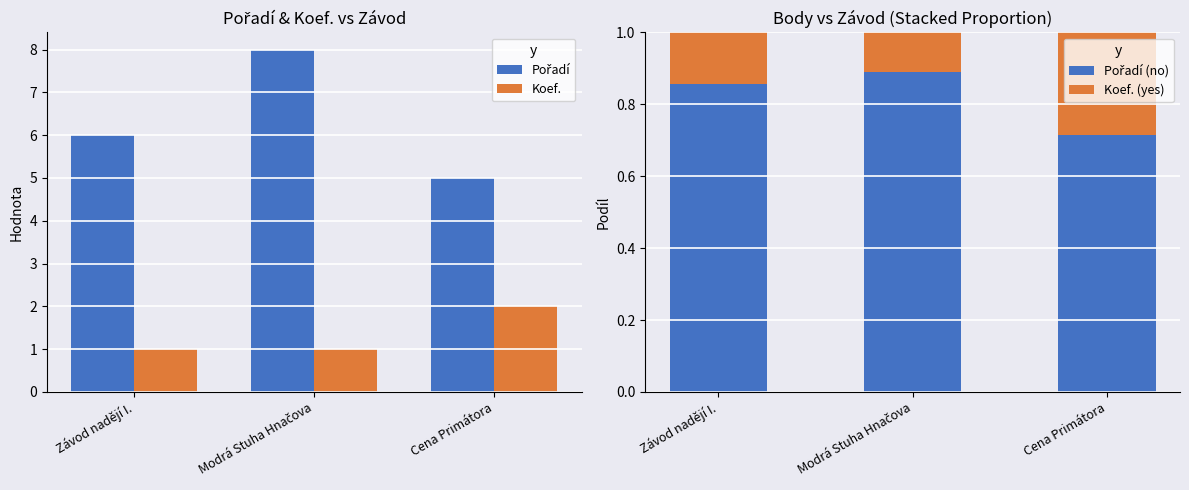

What is the label of the 1st bar from the left?

Závod nadějí I.